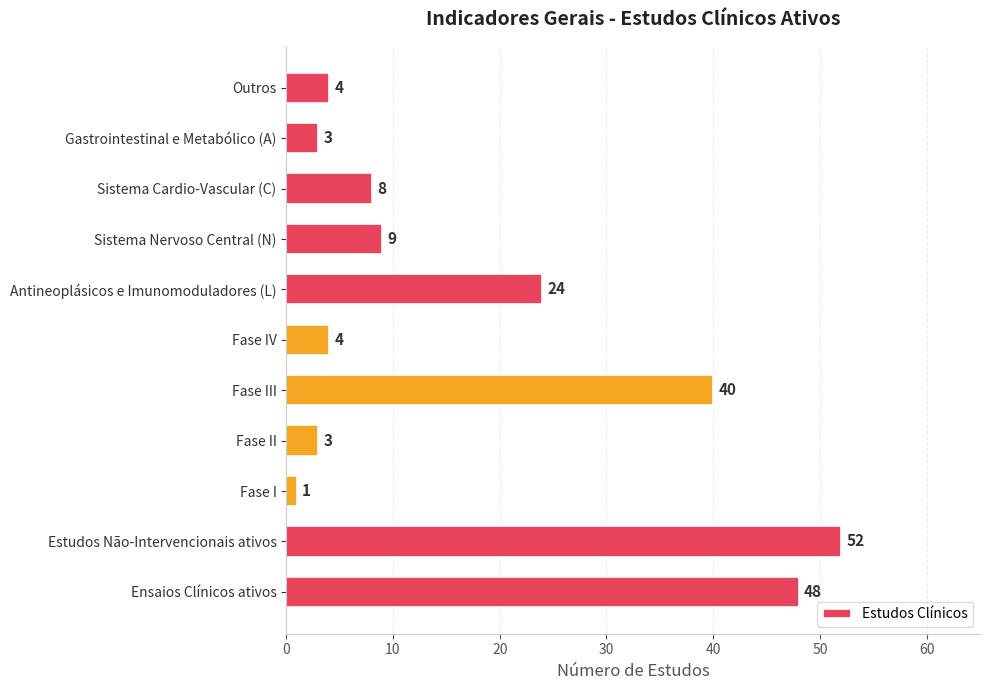

What is the sum of all values?

196